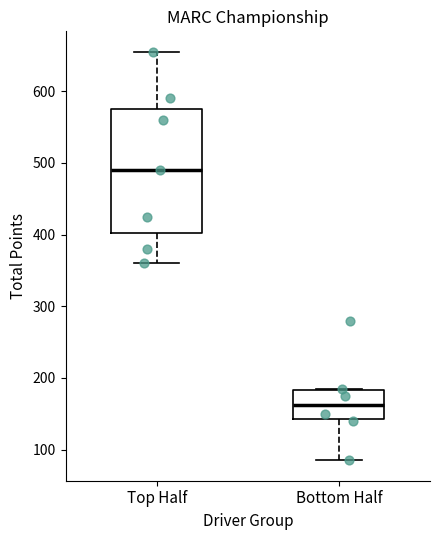

Where does the median line of the box for Top Half sit on the y-axis? The values are not printed on the chart, so give them approximately, as read against the axis.

490